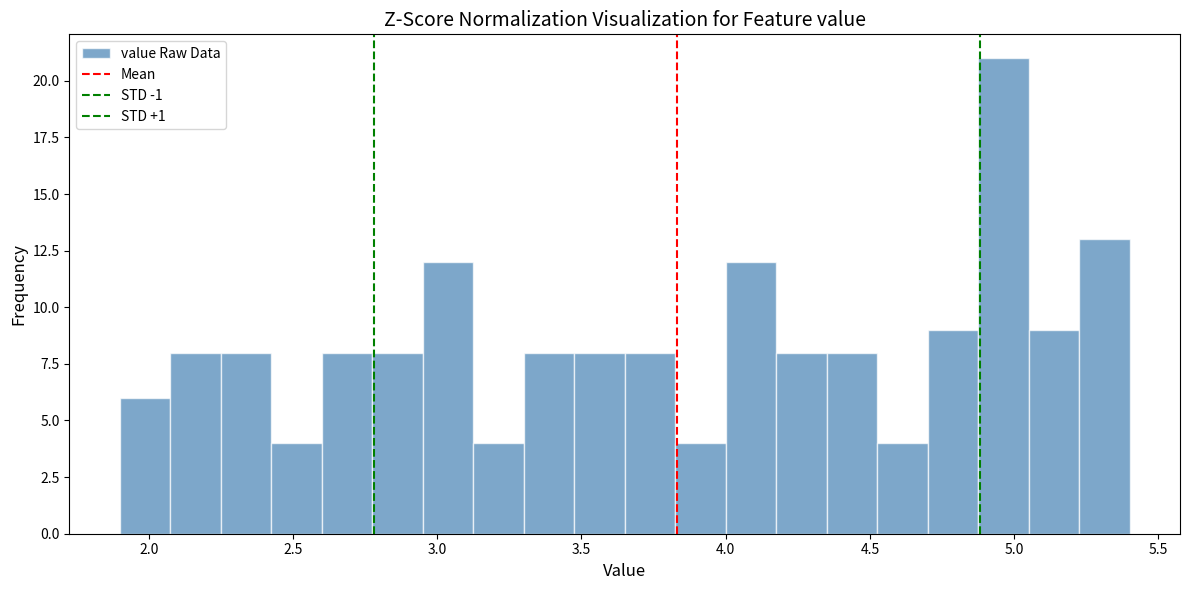

Read against the x-axis, roughly where is the centre of the tallest bar?

4.95